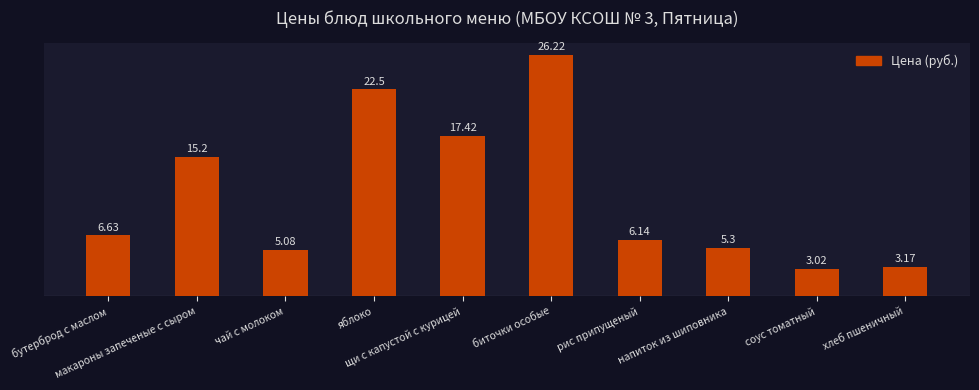

What is the sum of all values?

110.7